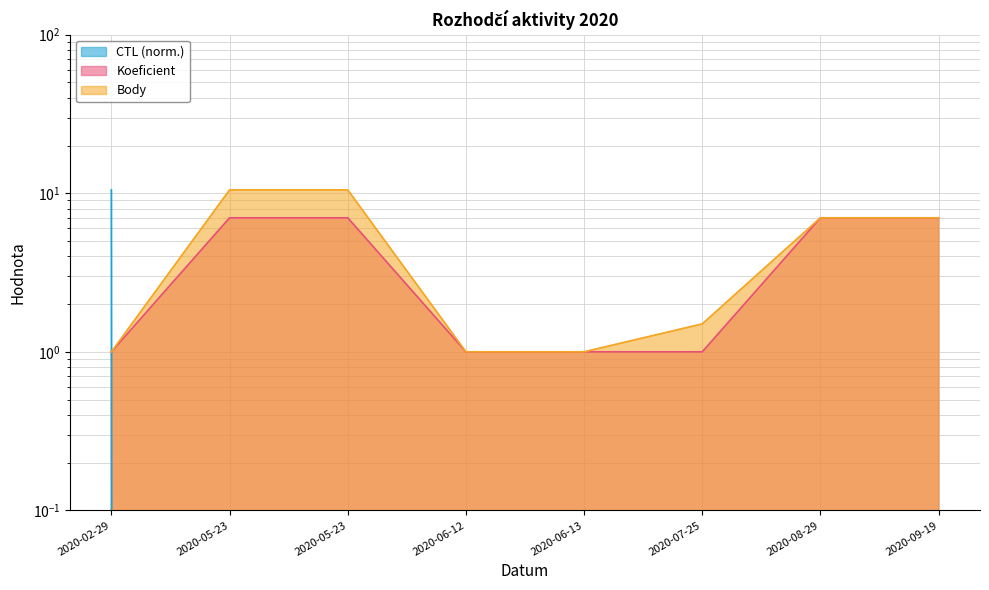

True or false: Body and Koeficient cross at least once.

False